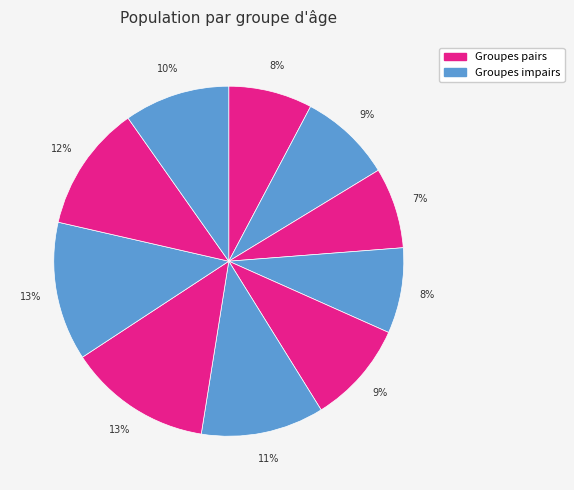

How many slices are in this pie chart?

10